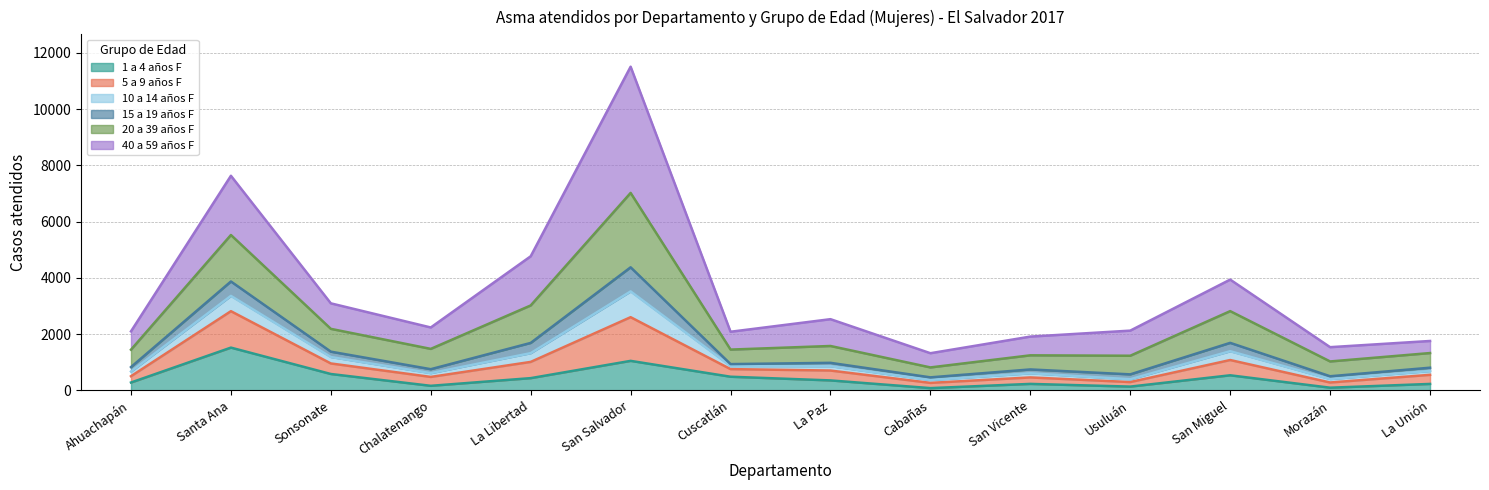

In 1 a 4 años F, how many points are higher than both neighbors (excluding endpoints)?

4